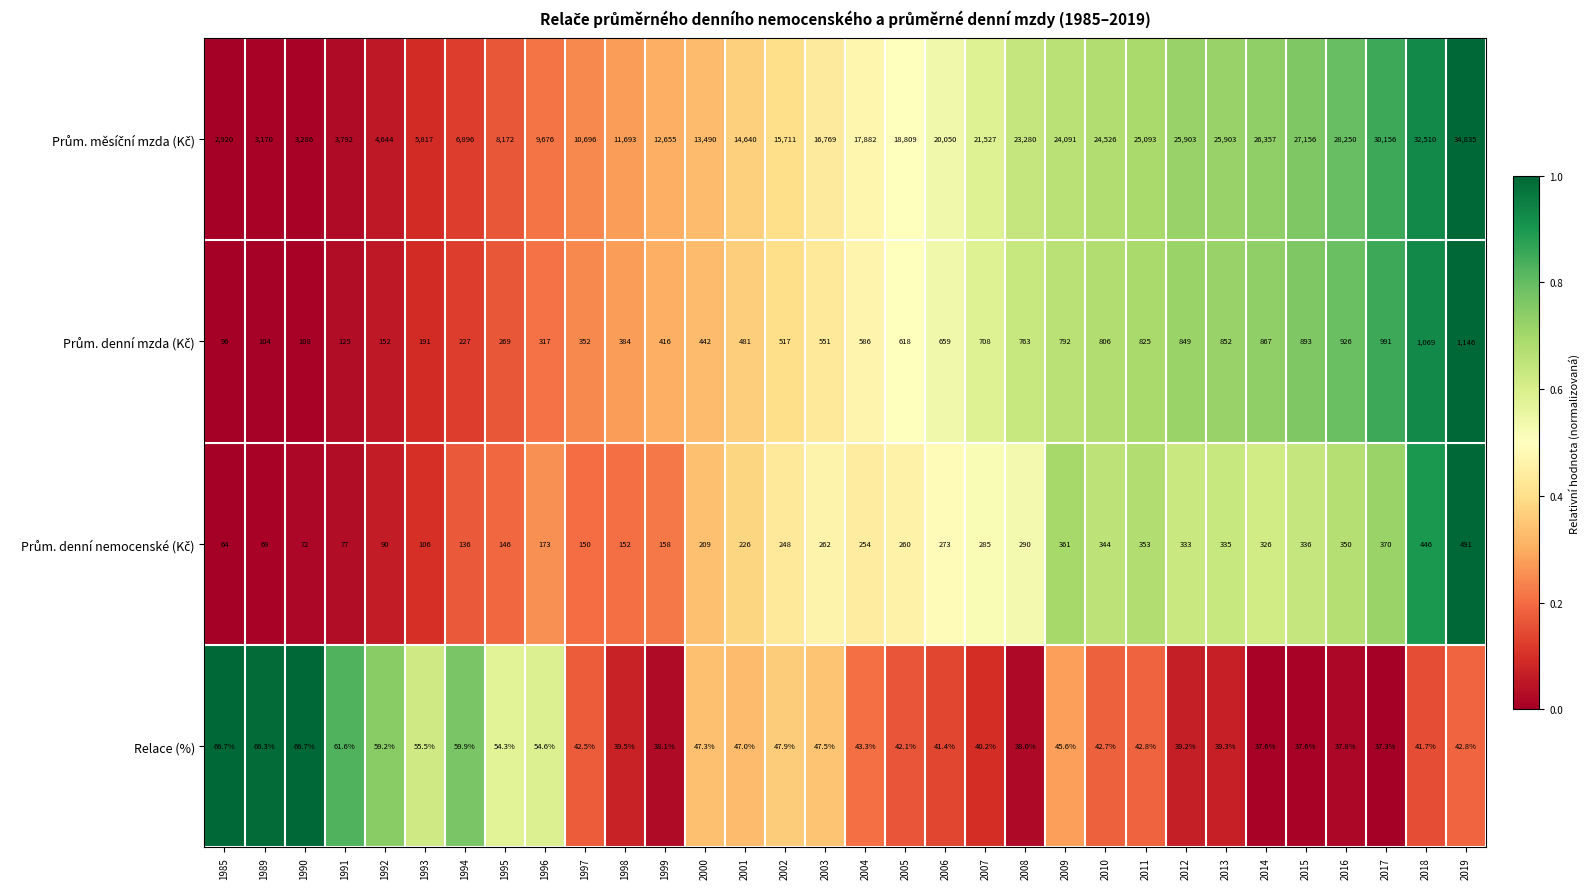

What is the difference between the highest and lowest values at 2009?

24045.4